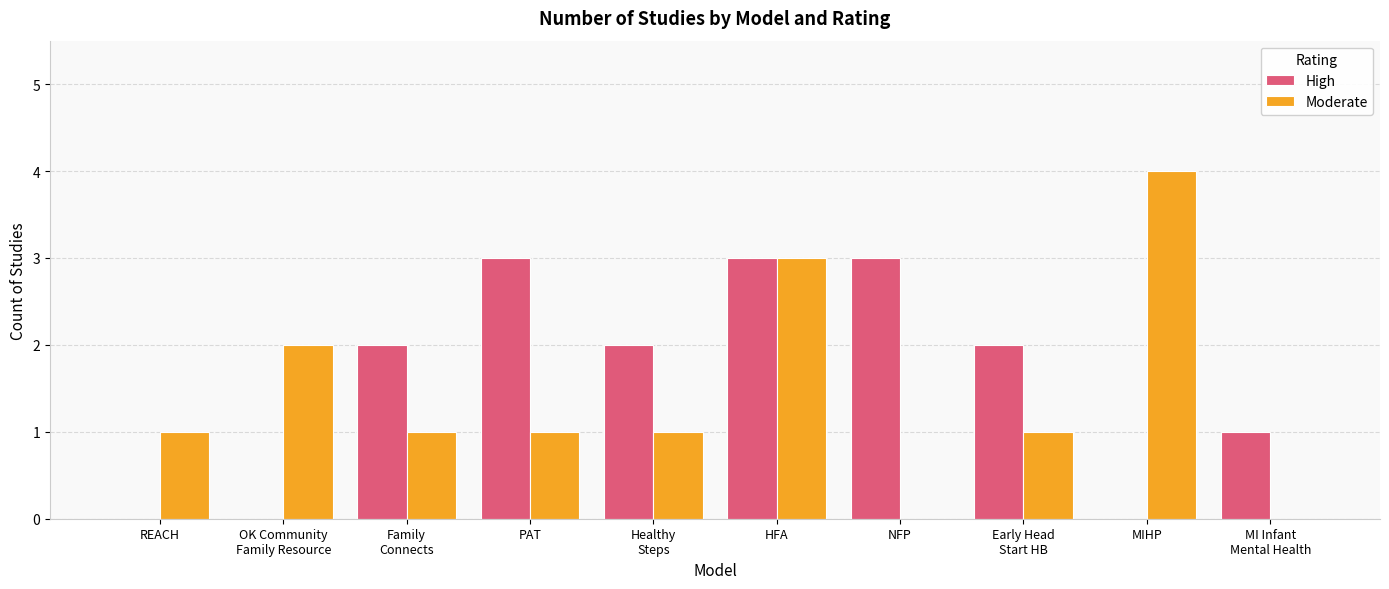

Reading right to left, what are all the values shown in this chart?

High: 1	0	2	3	3	2	3	2	0	0
Moderate: 0	4	1	0	3	1	1	1	2	1